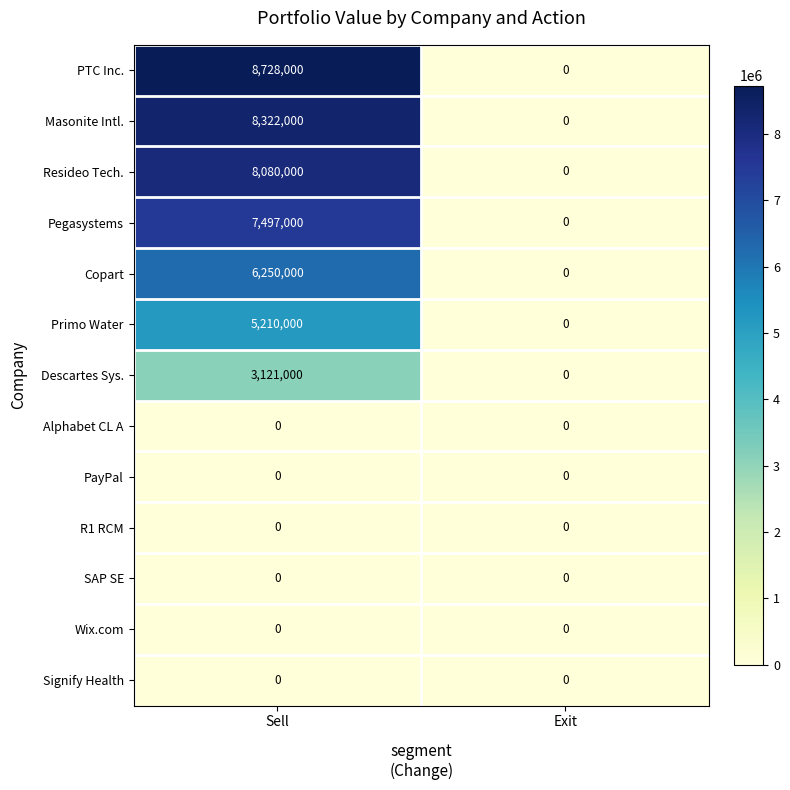

Reading left to right, extract all data points from this chart.

PTC Inc.: Sell=8728000	Exit=0
Masonite Intl.: Sell=8322000	Exit=0
Resideo Tech.: Sell=8080000	Exit=0
Pegasystems: Sell=7497000	Exit=0
Copart: Sell=6250000	Exit=0
Primo Water: Sell=5210000	Exit=0
Descartes Sys.: Sell=3121000	Exit=0
Alphabet CL A: Sell=0	Exit=0
PayPal: Sell=0	Exit=0
R1 RCM: Sell=0	Exit=0
SAP SE: Sell=0	Exit=0
Wix.com: Sell=0	Exit=0
Signify Health: Sell=0	Exit=0